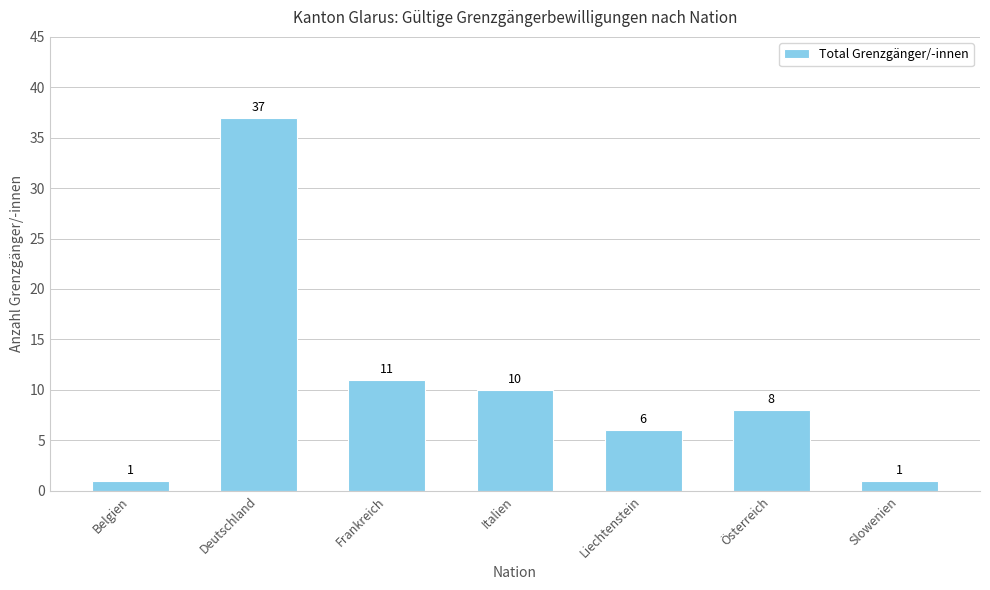

What is the greatest value displayed?

37